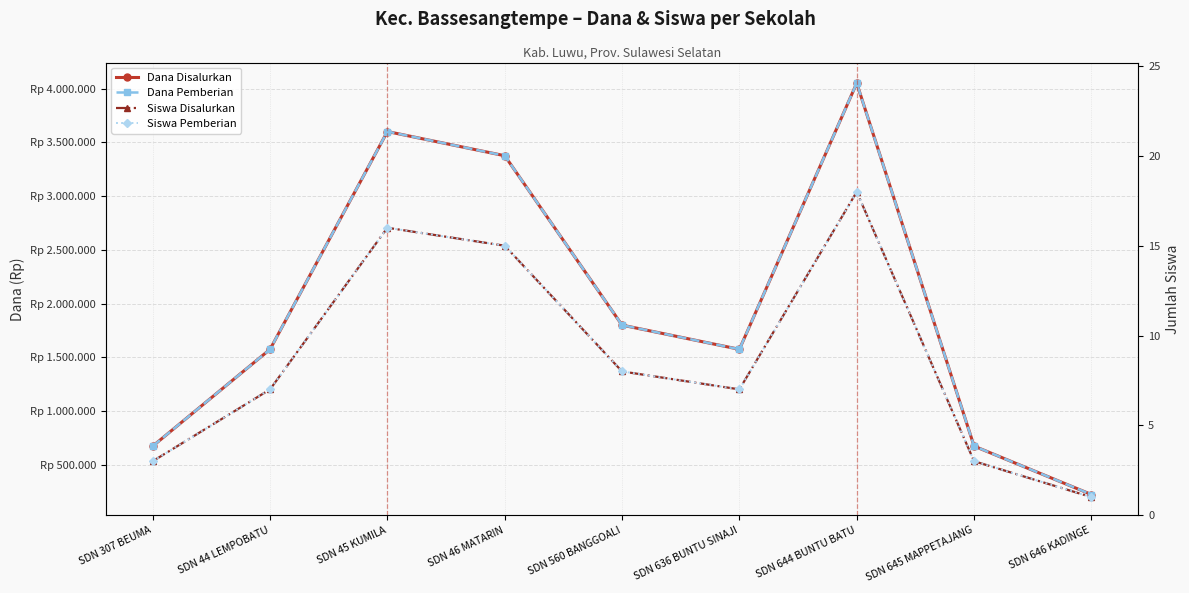

True or false: Dana Pemberian and Siswa Disalurkan cross at least once.

False